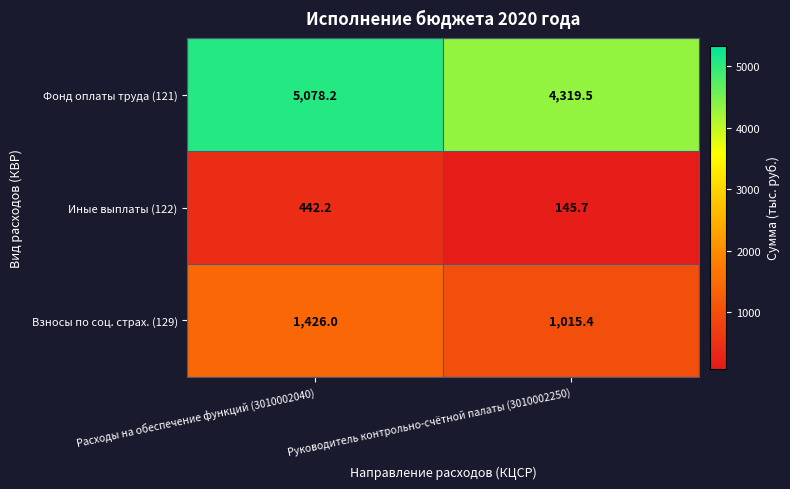

Reading right to left, list all the values displayed in this chart.

Фонд оплаты труда (121): Руководитель контрольно-счётной палаты (3010002250)=4319.5	Расходы на обеспечение функций (3010002040)=5078.2
Иные выплаты (122): Руководитель контрольно-счётной палаты (3010002250)=145.7	Расходы на обеспечение функций (3010002040)=442.2
Взносы по соц. страх. (129): Руководитель контрольно-счётной палаты (3010002250)=1015.4	Расходы на обеспечение функций (3010002040)=1426.0